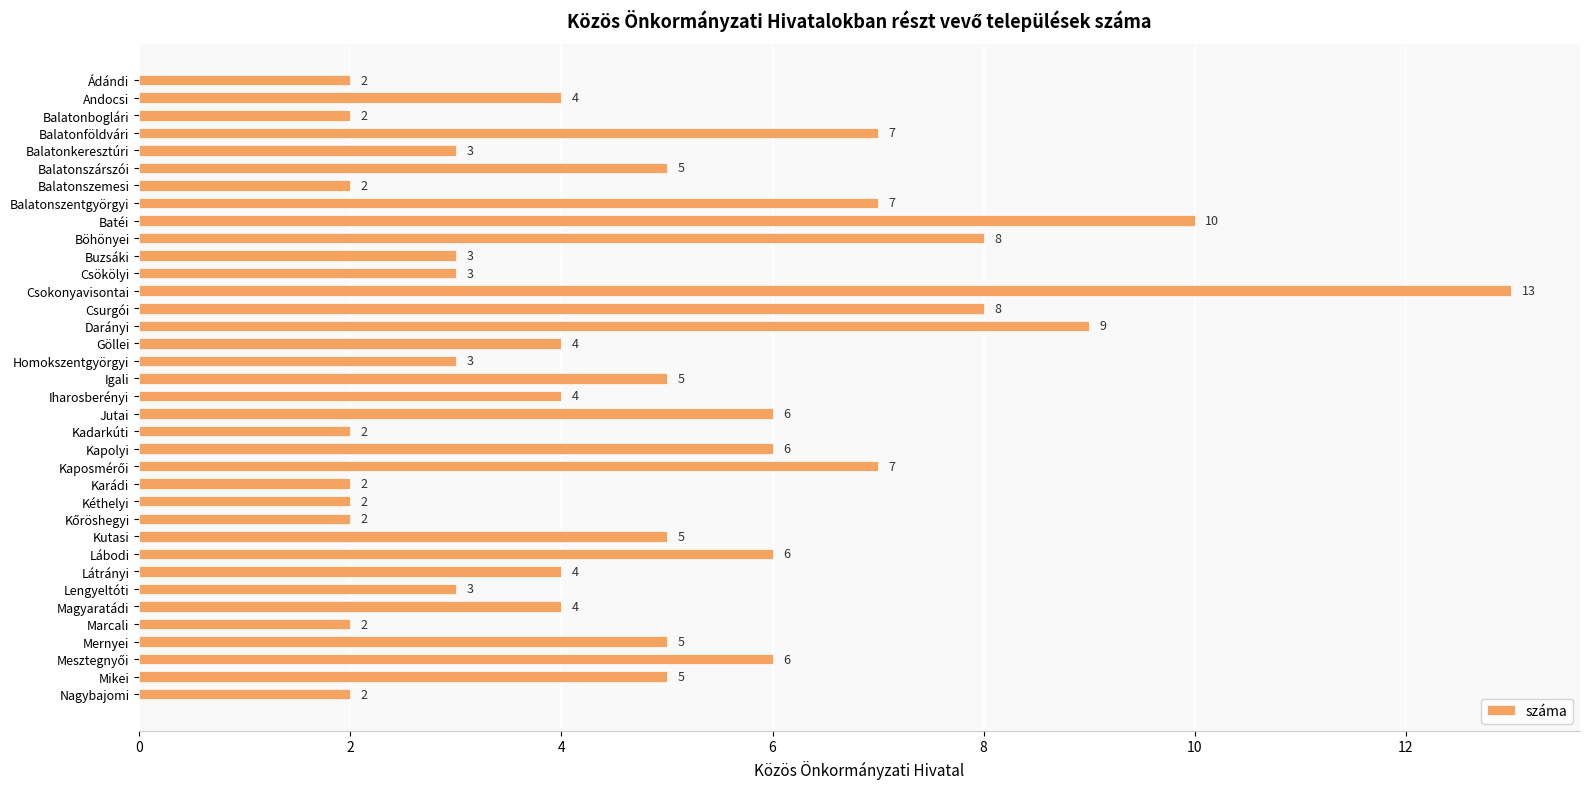

Approximately how many times larger is the value at Kapolyi compared to Göllei?

1.5